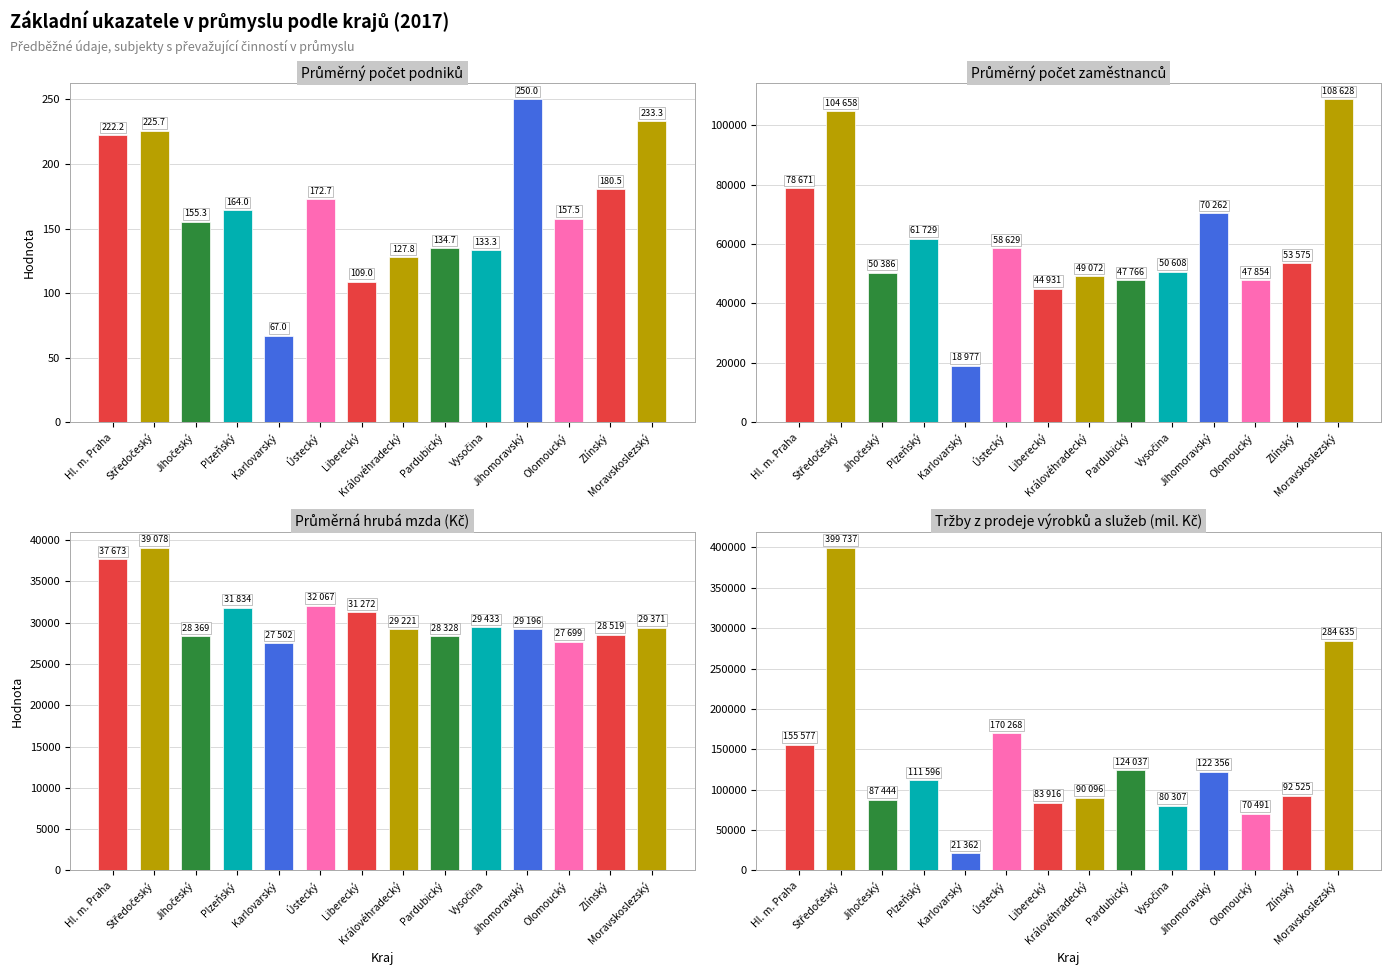

What is the label of the 9th bar from the right?

Ústecký